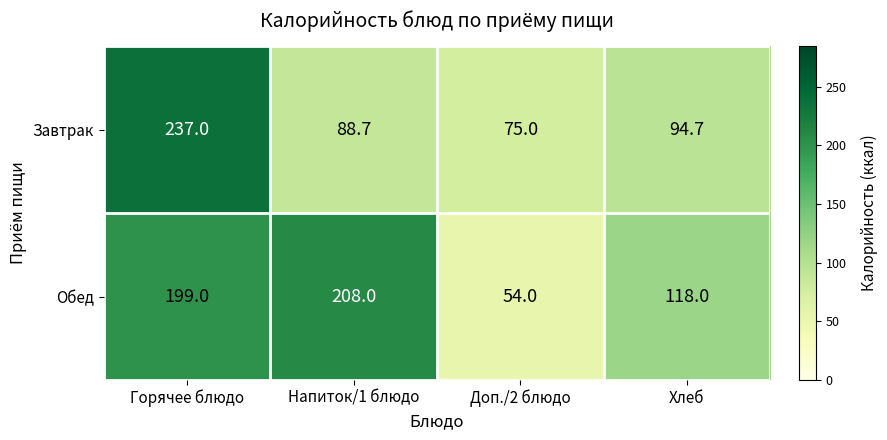

Which category has the lowest value across all series?

Доп./2 блюдо